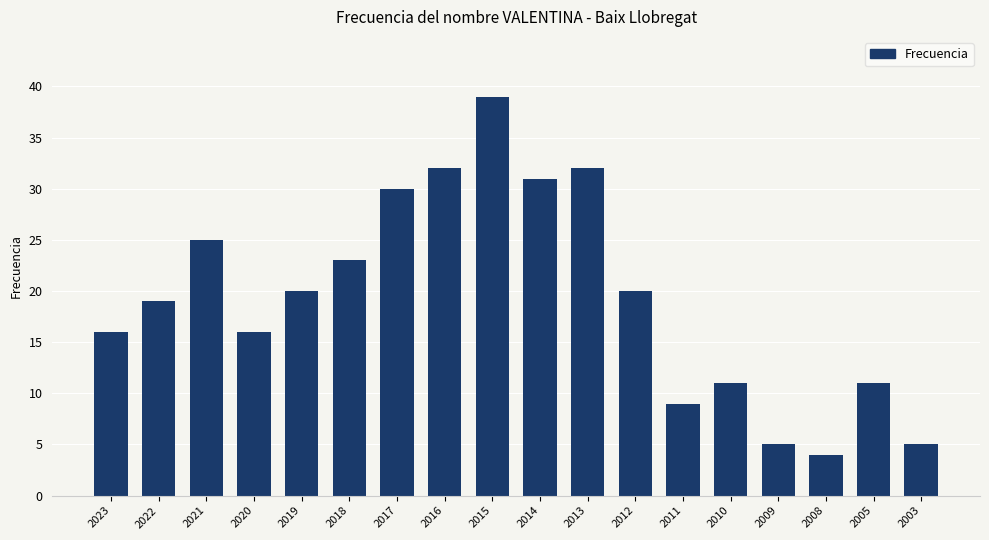

Reading right to left, transcribe all the data shown in this chart.

5	11	4	5	11	9	20	32	31	39	32	30	23	20	16	25	19	16